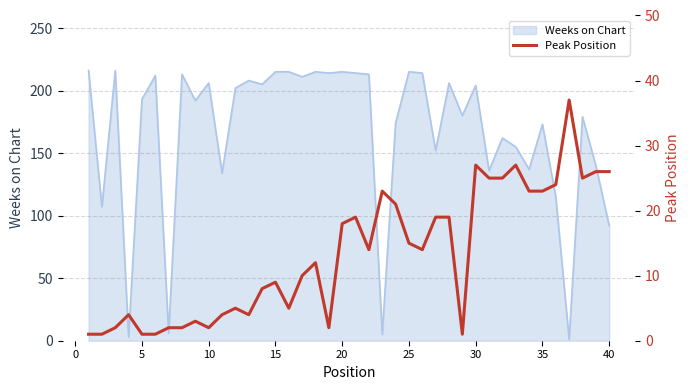

True or false: Weeks on Chart has a value of 25 at 40.

False